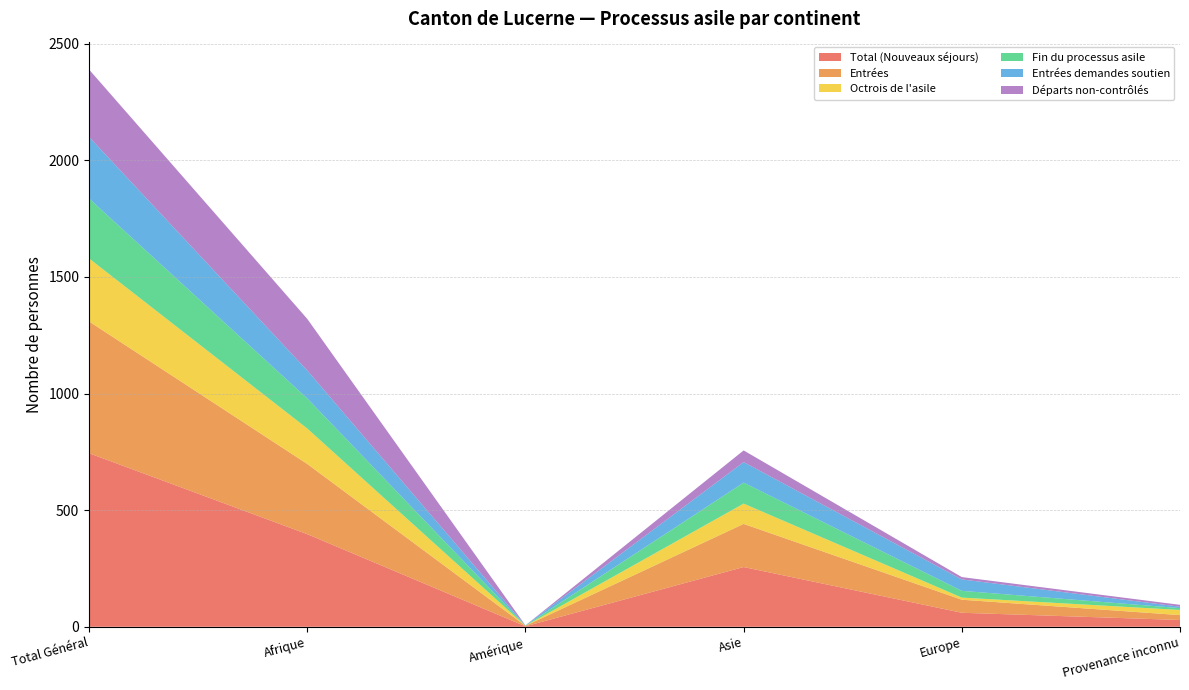

Reading right to left, what are all the values shown in this chart?

Total (Nouveaux séjours): 29	60	256	2	397	744
Entrées: 21	56	185	2	301	565
Octrois de l'asile: 22	9	87	0	152	270
Fin du processus asile: 8	29	90	1	129	257
Entrées demandes soutien: 6	49	88	1	120	264
Départs non-contrôlés: 8	10	50	0	221	289